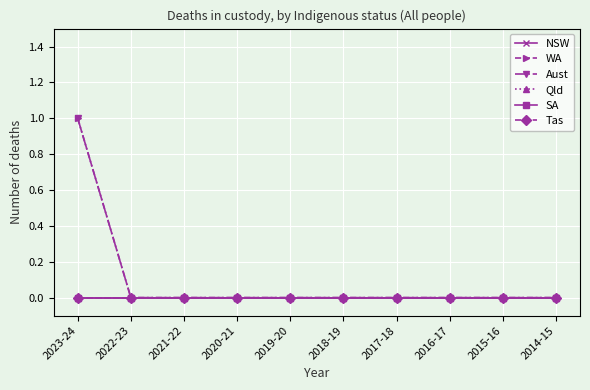

Reading right to left, extract all data points from this chart.

NSW: 2014-15=0	2015-16=0	2016-17=0	2017-18=0	2018-19=0	2019-20=0	2020-21=0	2021-22=0	2022-23=0	2023-24=0
WA: 2014-15=0	2015-16=0	2016-17=0	2017-18=0	2018-19=0	2019-20=0	2020-21=0	2021-22=0	2022-23=0	2023-24=1
Aust: 2014-15=0	2015-16=0	2016-17=0	2017-18=0	2018-19=0	2019-20=0	2020-21=0	2021-22=0	2022-23=0	2023-24=1
Qld: 2014-15=0	2015-16=0	2016-17=0	2017-18=0	2018-19=0	2019-20=0	2020-21=0	2021-22=0	2022-23=0	2023-24=0
SA: 2014-15=0	2015-16=0	2016-17=0	2017-18=0	2018-19=0	2019-20=0	2020-21=0	2021-22=0	2022-23=0	2023-24=0
Tas: 2014-15=0	2015-16=0	2016-17=0	2017-18=0	2018-19=0	2019-20=0	2020-21=0	2021-22=0	2022-23=0	2023-24=0